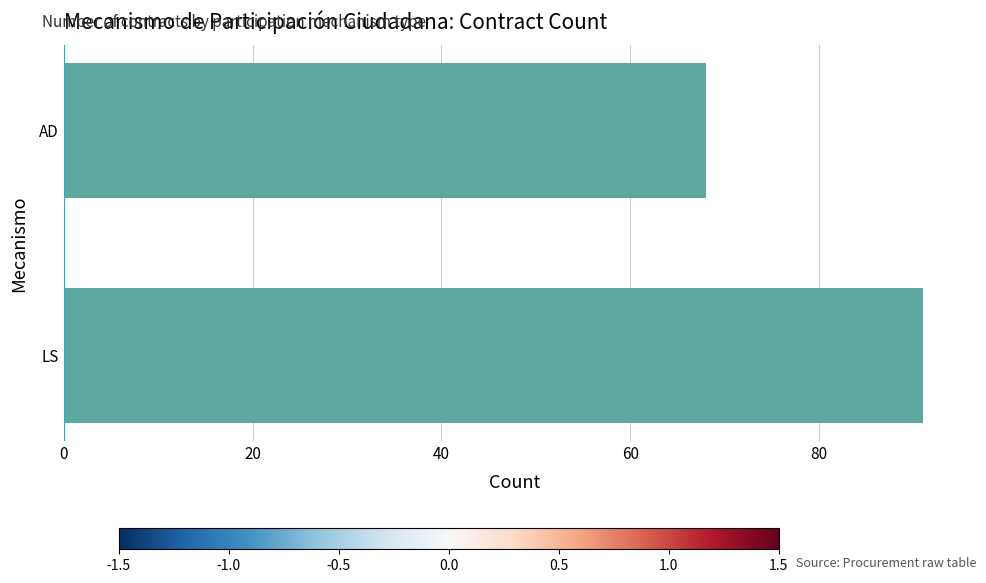

How many values are between 68 and 91?

2